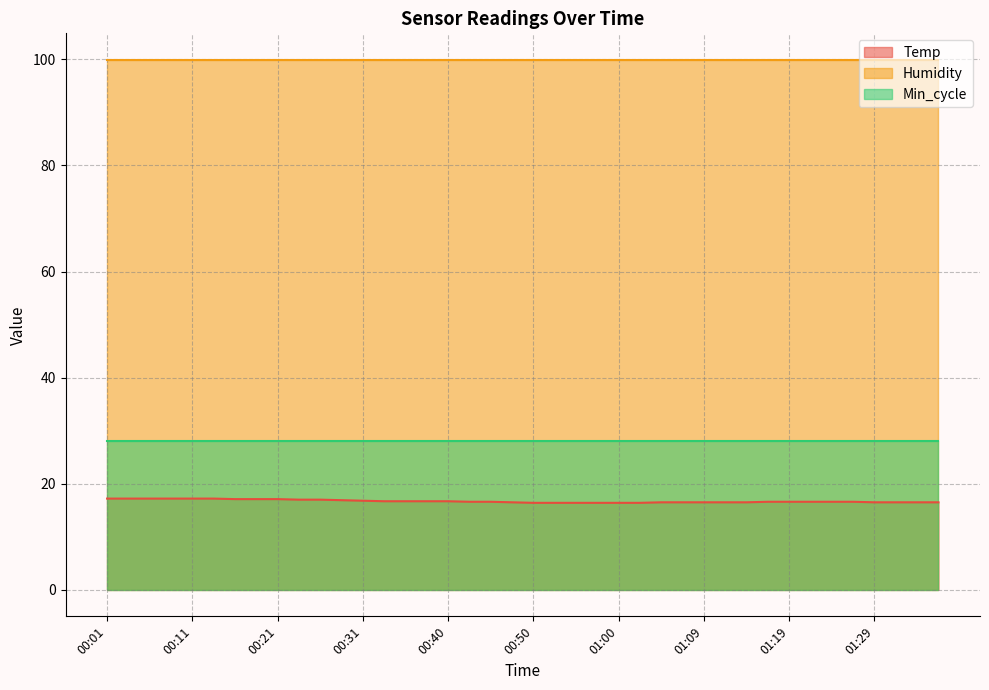

What is the minimum value for Humidity?

99.9